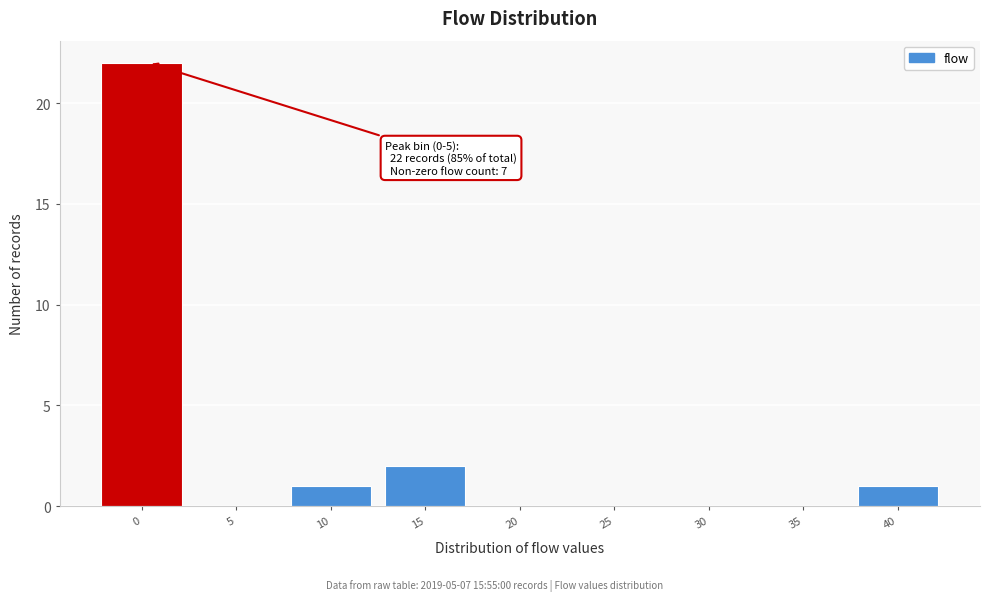

Reading right to left, what are all the values shown in this chart?

40=1	35=0	30=0	25=0	20=0	15=2	10=1	5=0	0=22